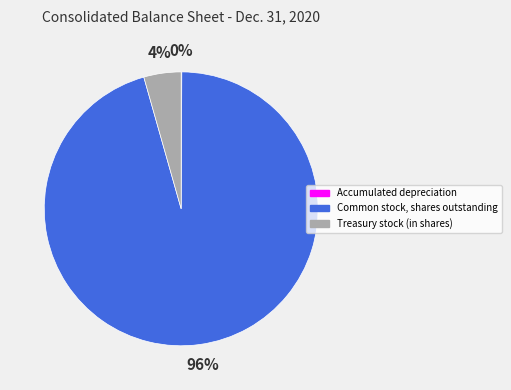

The Treasury stock (in shares) slice represents 18% of the pie. True or false?

False